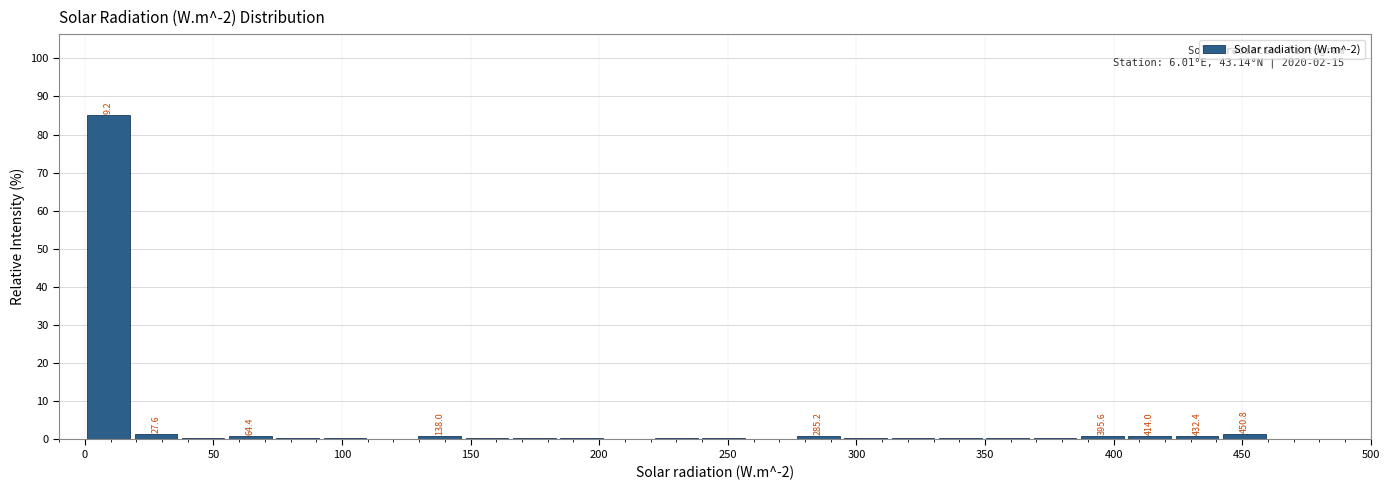

Read against the x-axis, roughly where is the centre of the tallest bar?

10